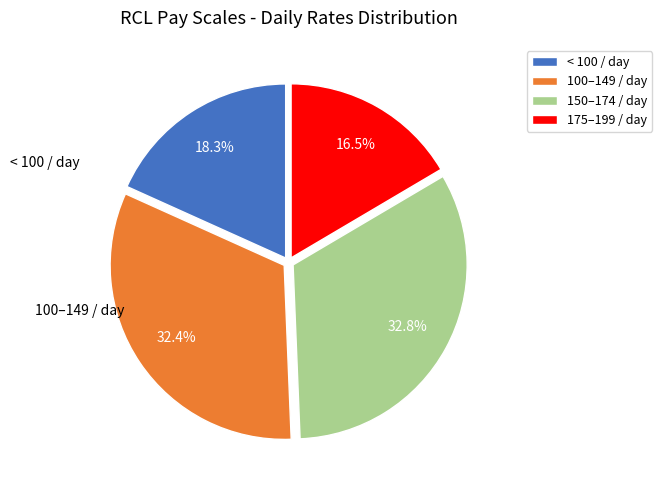

Does any single category account for the majority?

No